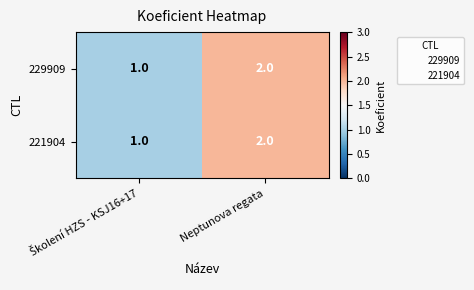

At which category is the sum across all series the highest?

Neptunova regata